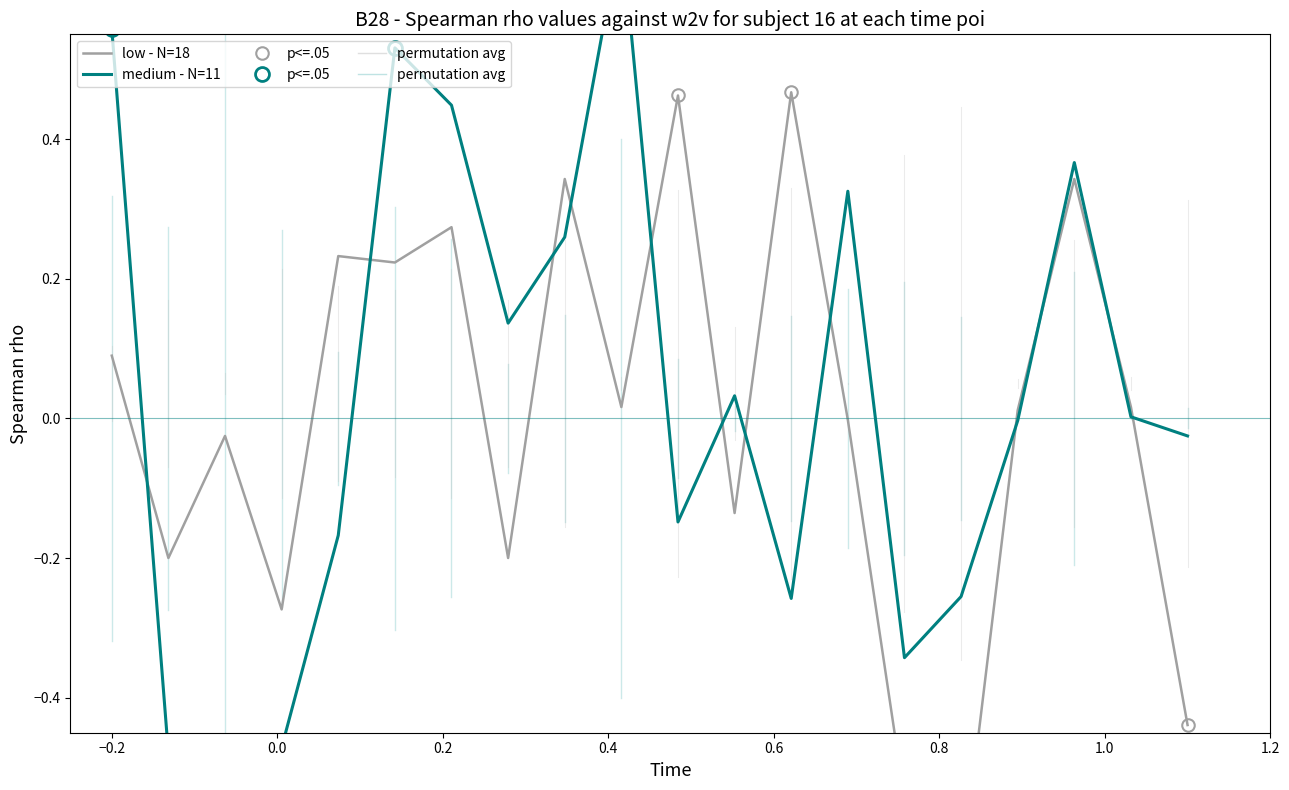

How many data points does each series have?

20